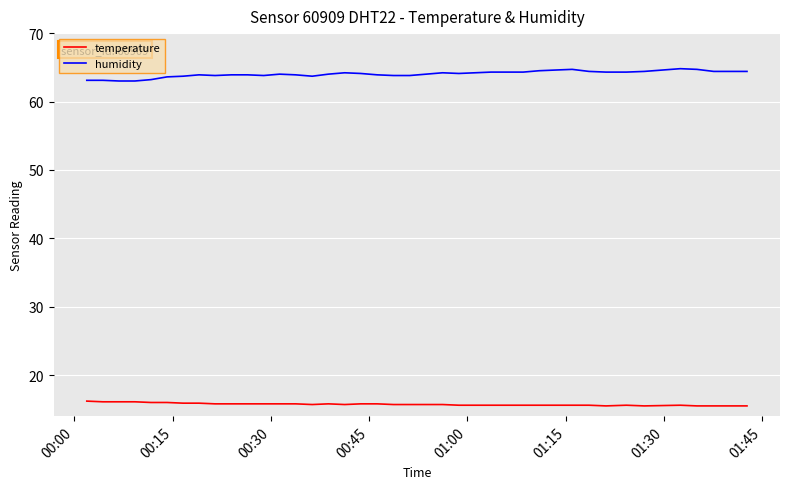

How many lines are shown in the chart?

2